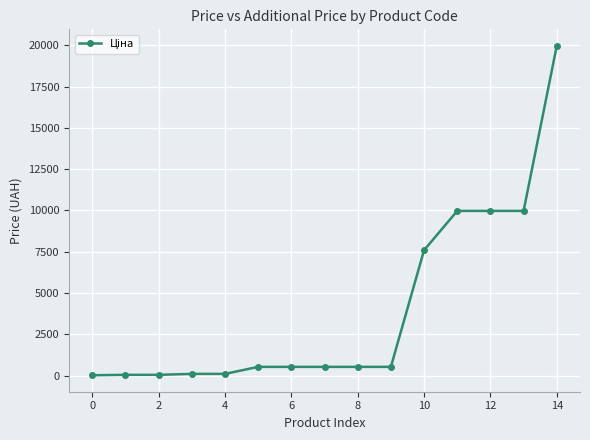

What is the difference between the maximum and minimum values?

19932.1